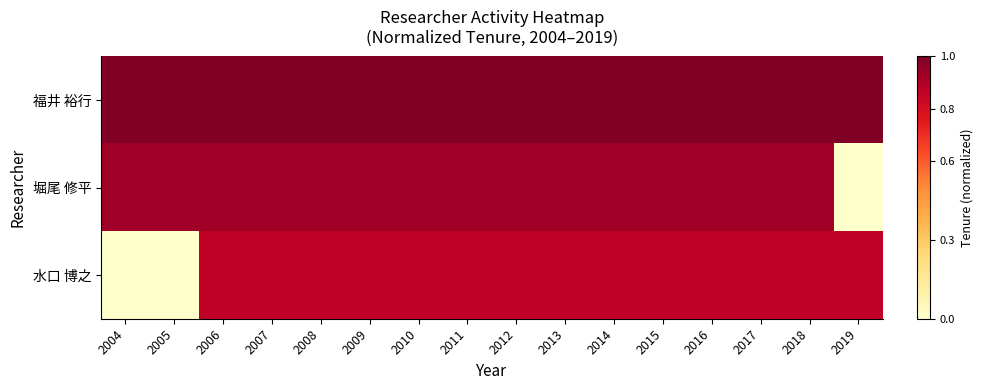

At which category is the sum across all series the highest?

2006